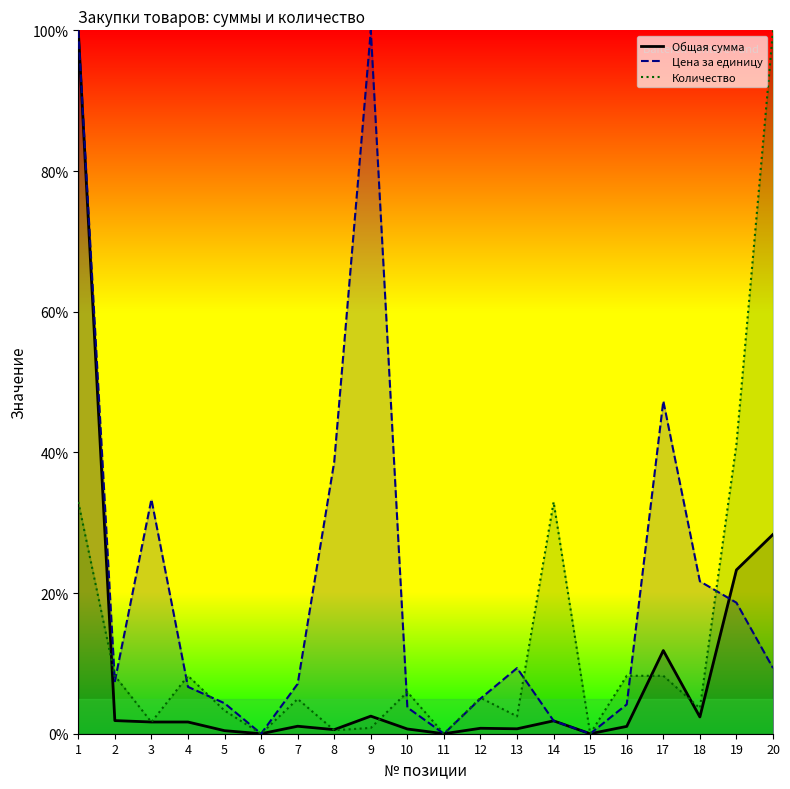

Which series has the widest spread of values?

Общая сумма